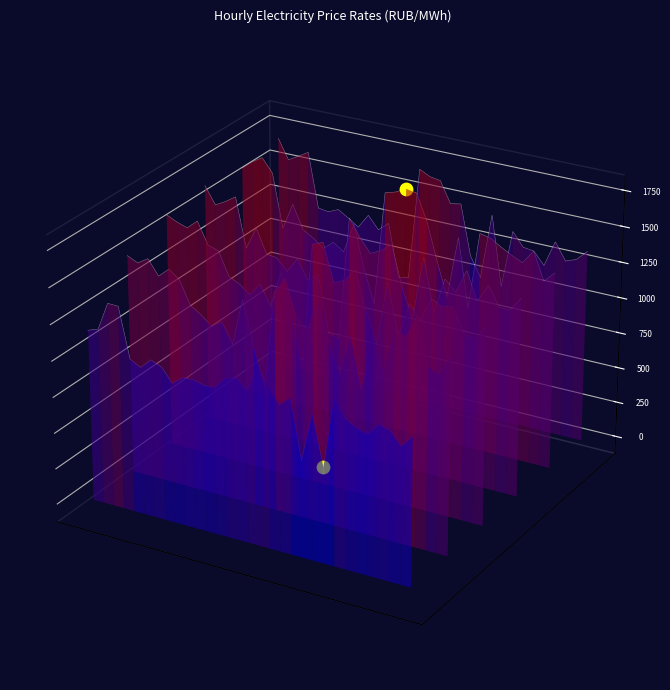

Which series reaches the minimum Y coordinate?

0:00-1:00